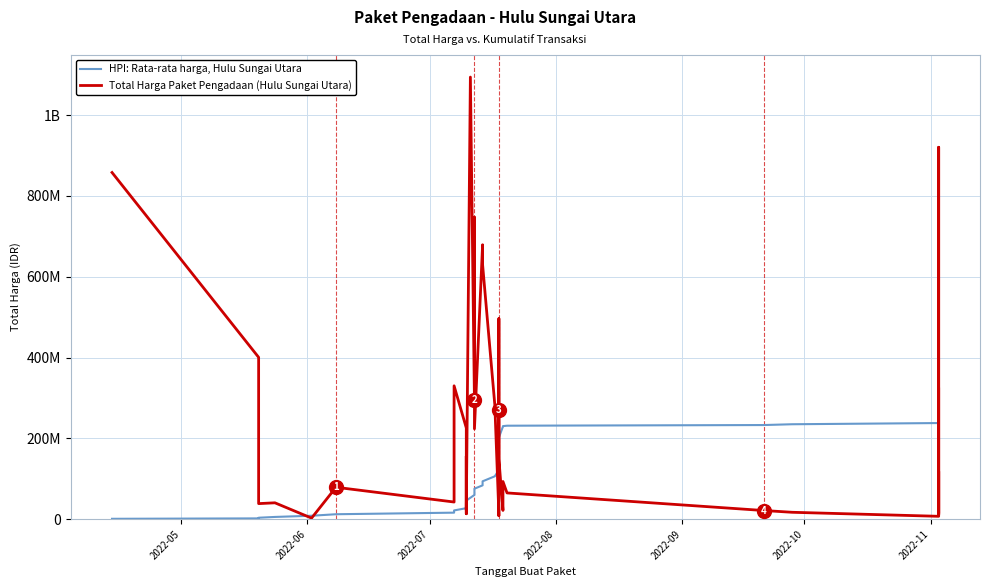

Is the value of Total Harga Paket Pengadaan (Hulu Sungai Utara) at 14 greater than the value of HPI: Rata-rata harga, Hulu Sungai Utara at 20?

Yes